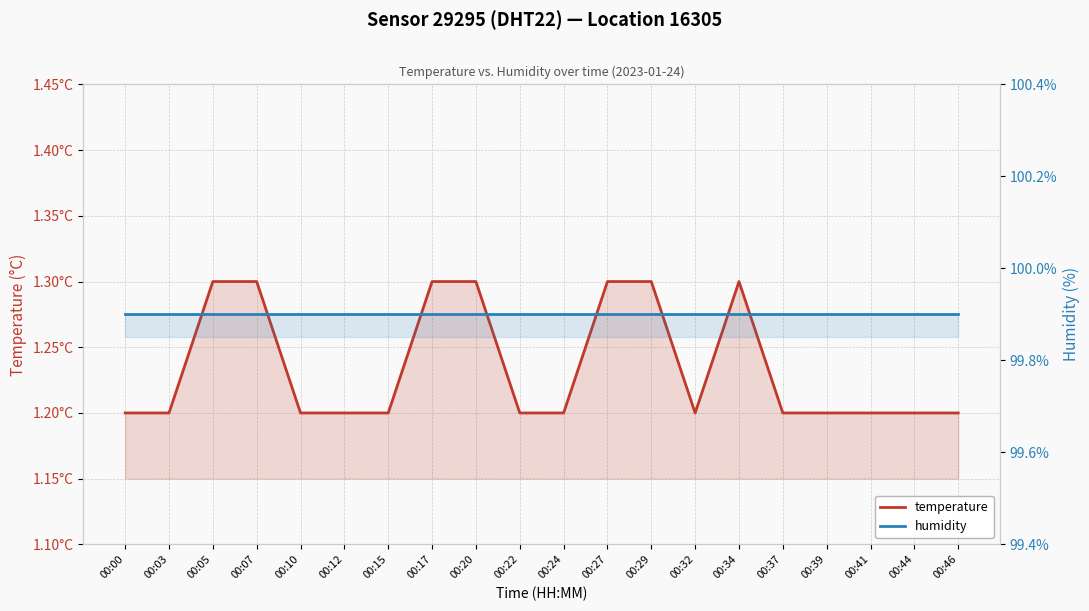

The temperature series shows 1.3 at 00:27. True or false?

True